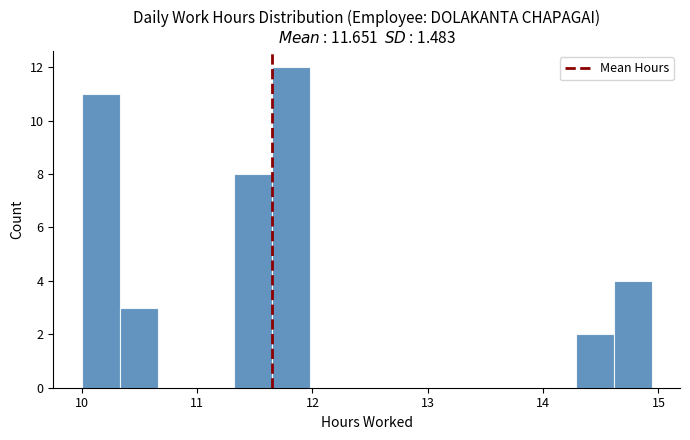

Read against the x-axis, roughly where is the centre of the tallest bar?

11.8